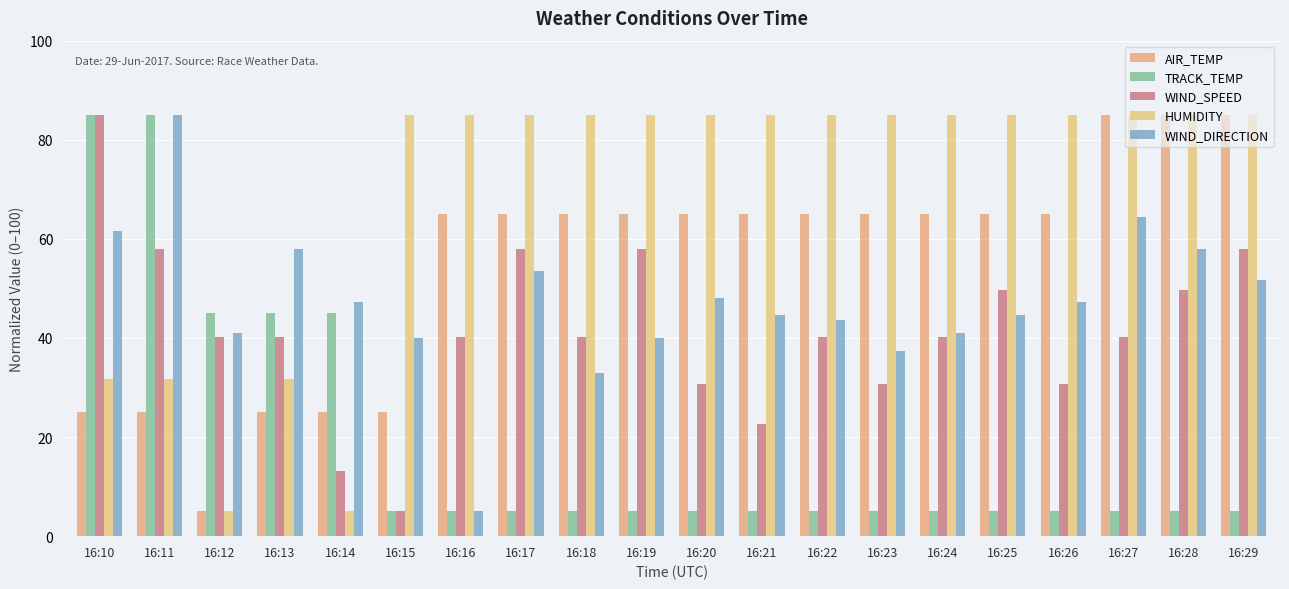

Where is WIND_DIRECTION nearest to the value 45?

16:21